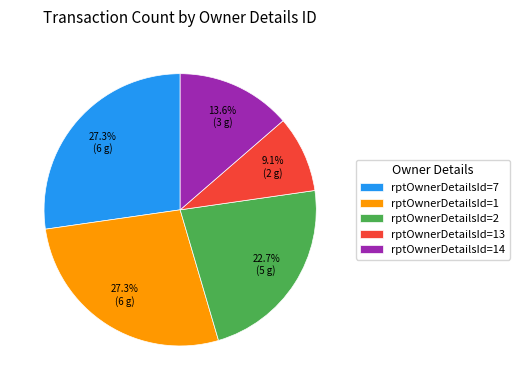

Does rptOwnerDetailsId=7 represent more than half of the total?

No